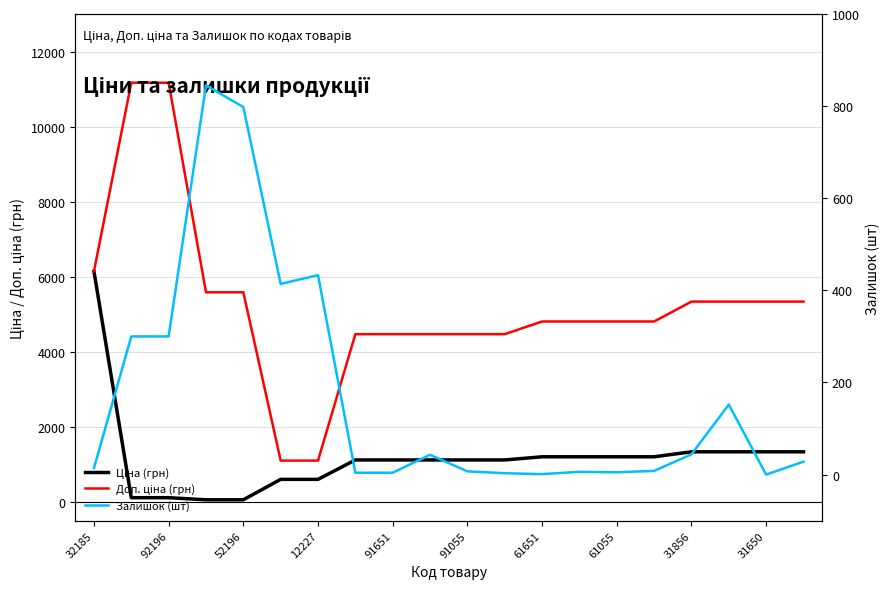

Which series ends up on top after the final intersection of Залишок (шт) and Ціна (грн)?

Ціна (грн)